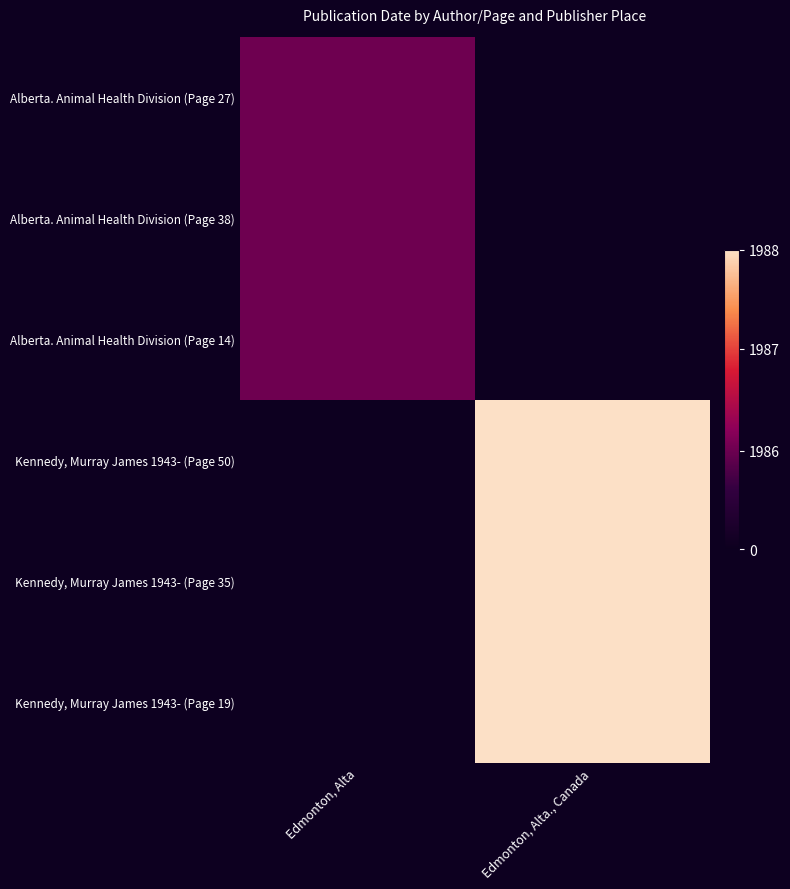

Which label corresponds to the smallest value in the chart?

Edmonton, Alta., Canada